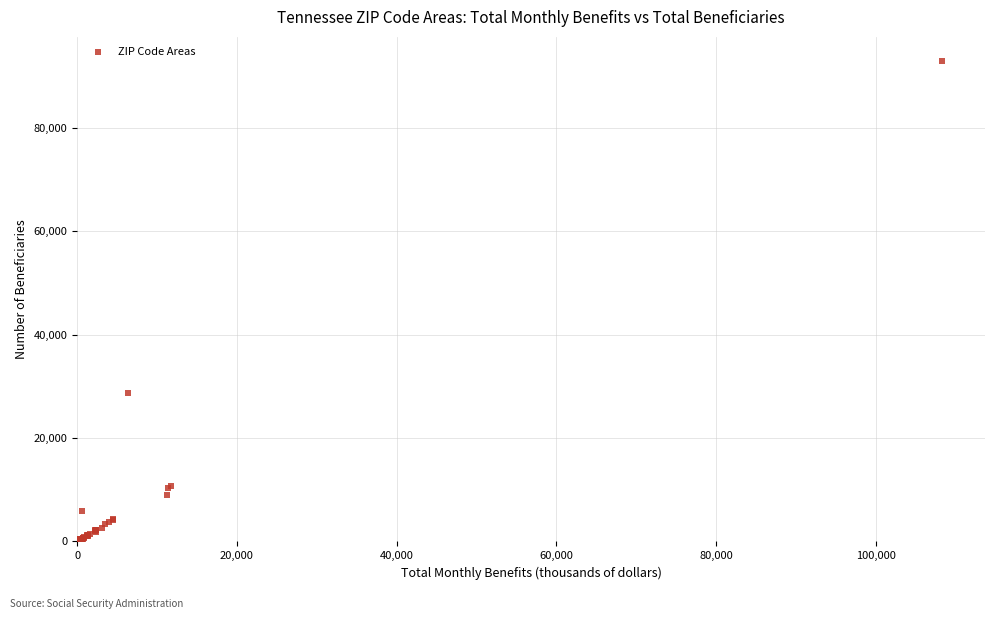

What Y value in the scatter plot is closest to 46542?

28695